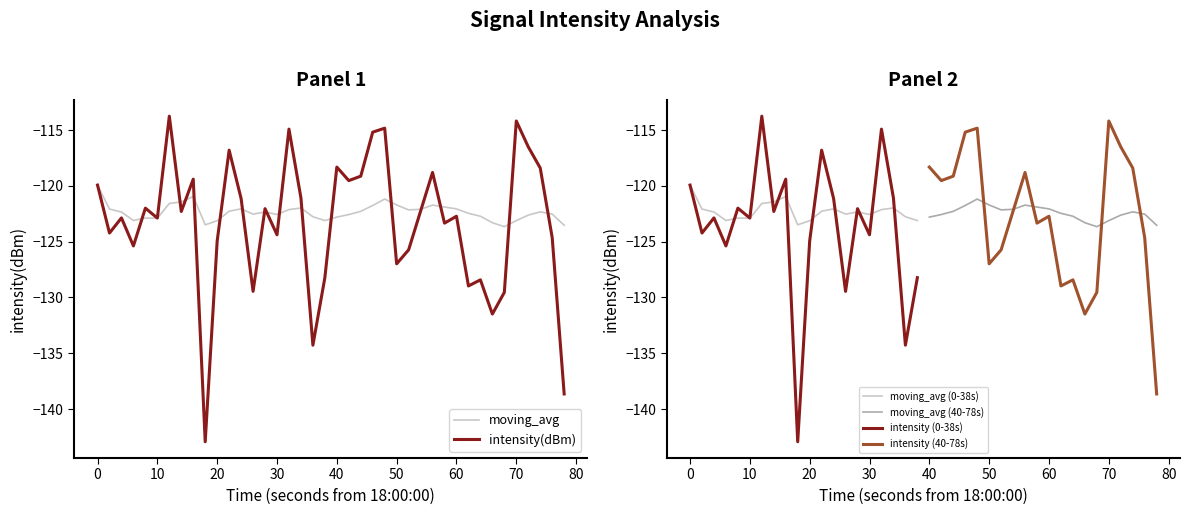

After their last crossing, which series has the higher values: moving_avg or intensity(dBm)?

moving_avg